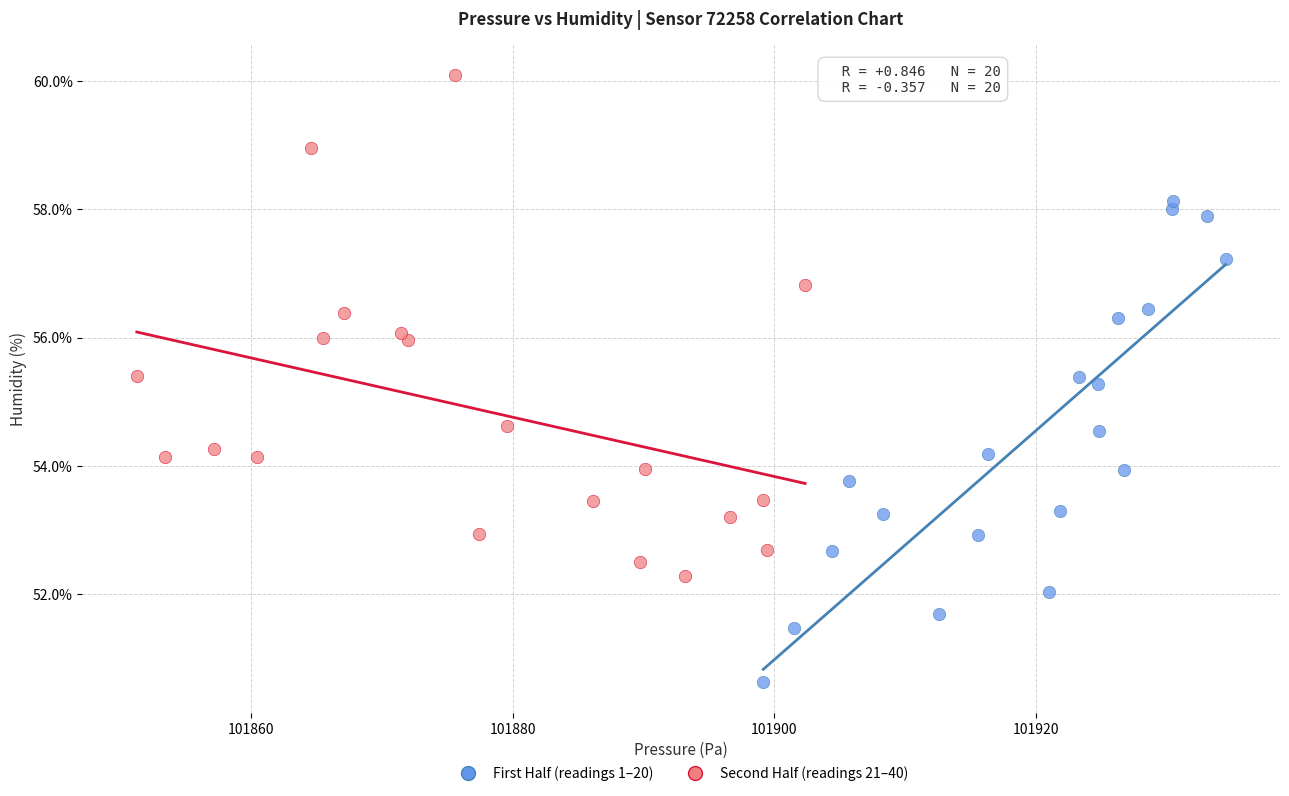

What are all the series names shown in the legend?

First Half (readings 1–20), Second Half (readings 21–40)